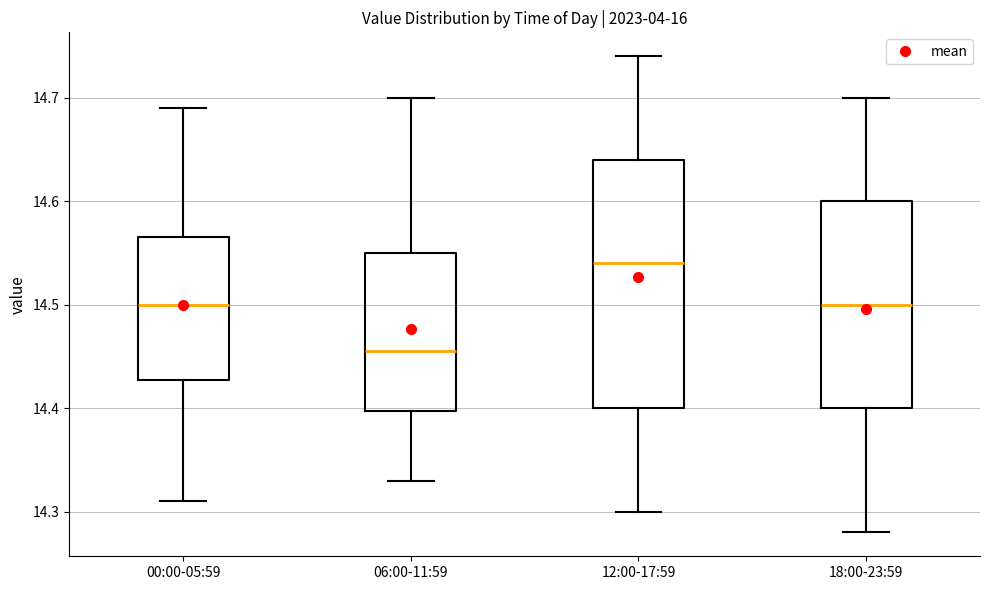

Reading left to right, transcribe this box plot: for each box, give where its median line is, the range the box spans, and where its two whiskers end, as read against the y-axis. The values are not printed on the chart, so give them approximately, as read against the axis.

00:00-05:59: median 14.50, box 14.43 to 14.57, whiskers 14.31 to 14.69
06:00-11:59: median 14.46, box 14.40 to 14.55, whiskers 14.33 to 14.70
12:00-17:59: median 14.54, box 14.40 to 14.64, whiskers 14.30 to 14.74
18:00-23:59: median 14.50, box 14.40 to 14.60, whiskers 14.28 to 14.70